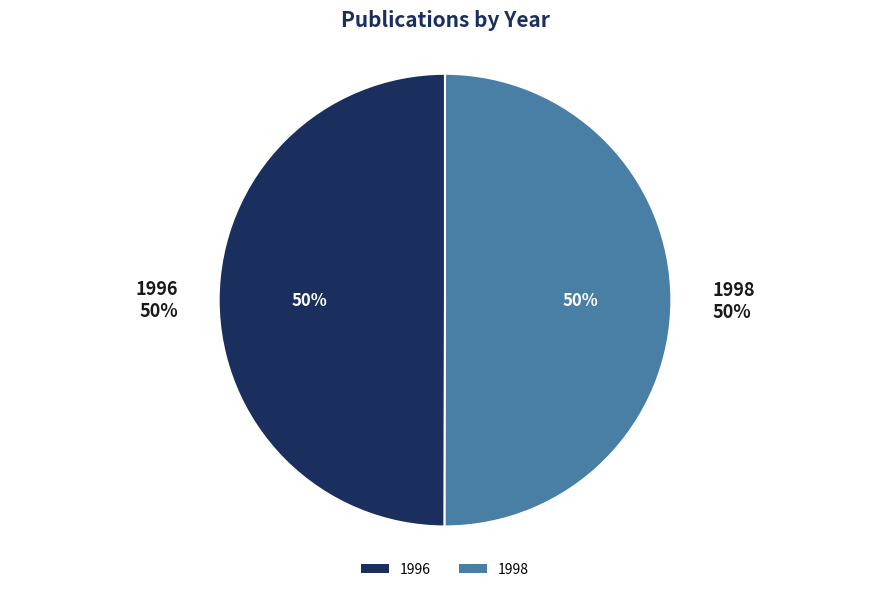

Count the number of slices in the pie.

2